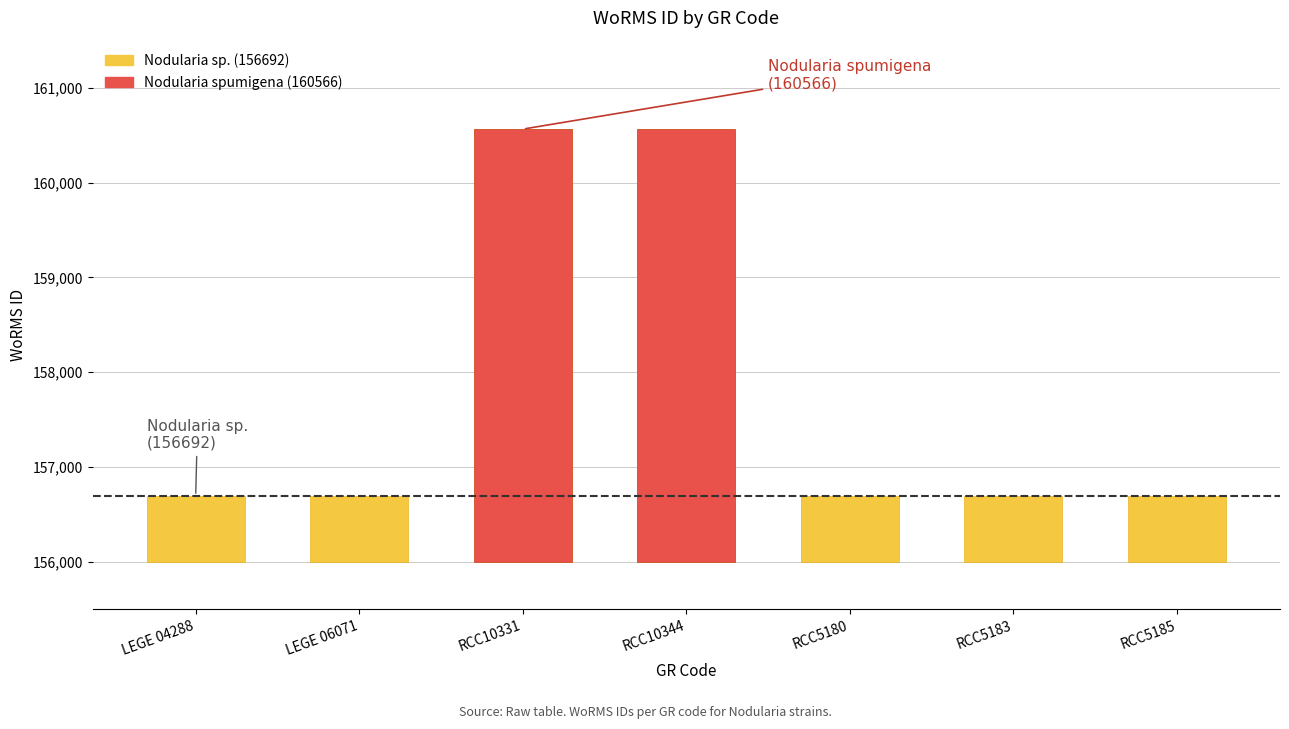

What position from the right is RCC10331?

5